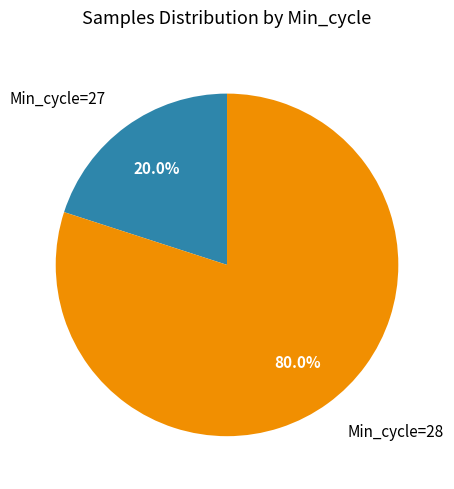

Does any single category account for the majority?

Yes